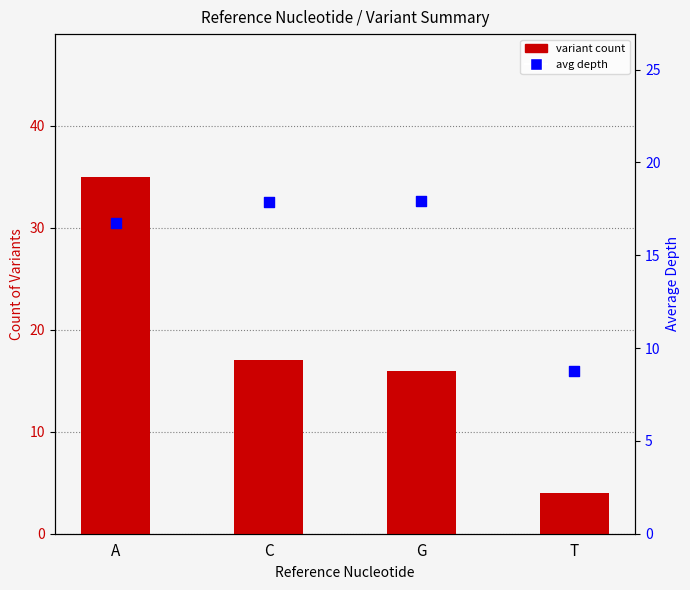

What is the total value across all series at A?

51.7